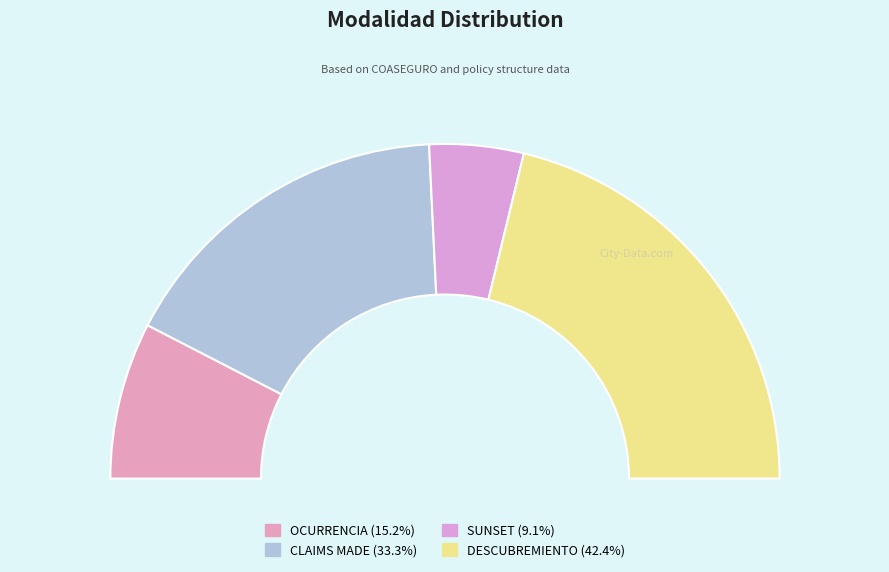

What is the total percentage of CLAIMS MADE and DESCUBREMIENTO?

75.8%